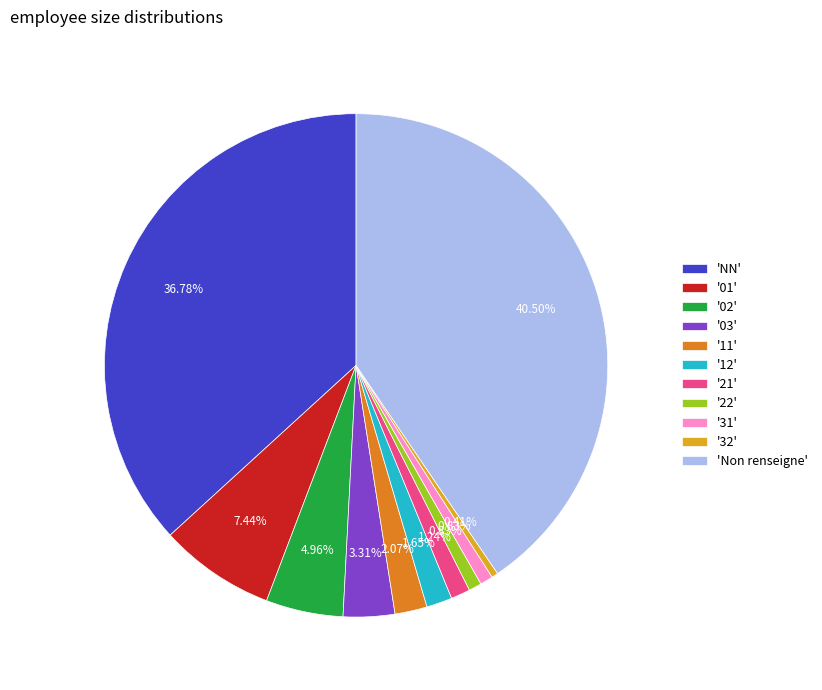

What is the largest slice in the pie chart?

'Non renseigne'